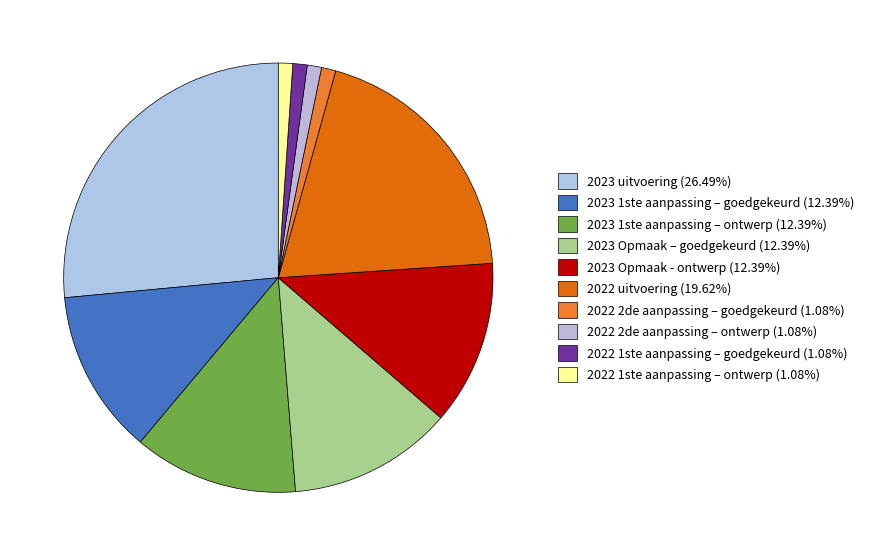

Count the number of slices in the pie.

10